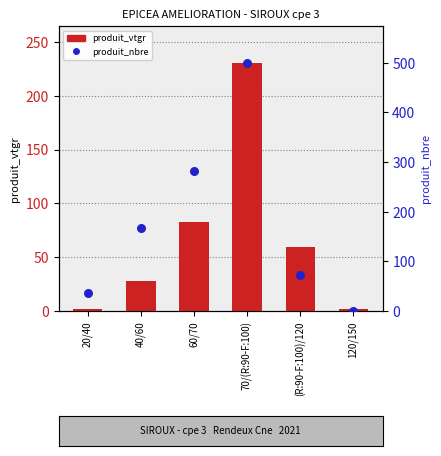

At which category is the sum across all series the highest?

70/(R:90-F:100)